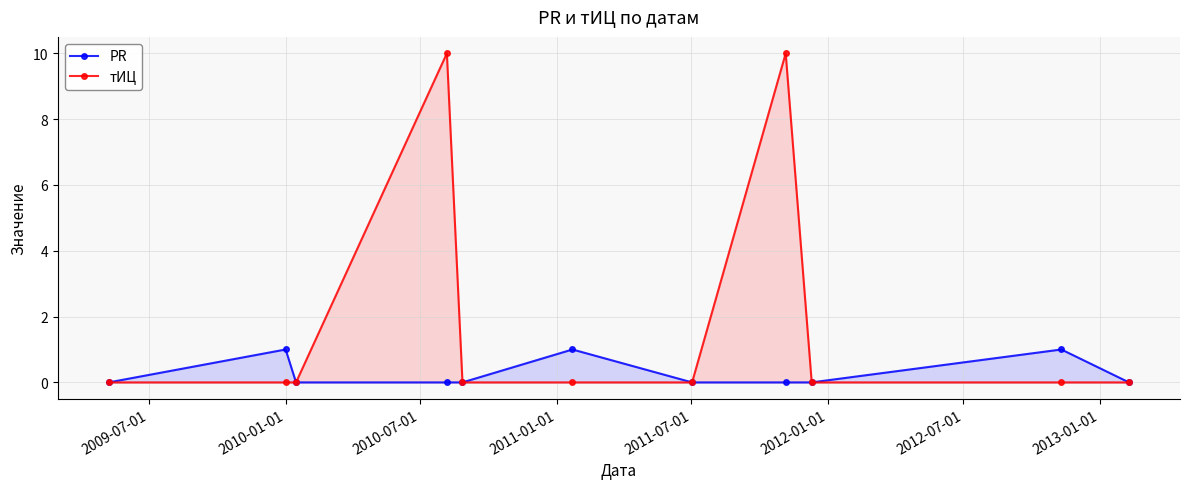

List the series in order of their overall mean, lowest first.

PR, тИЦ